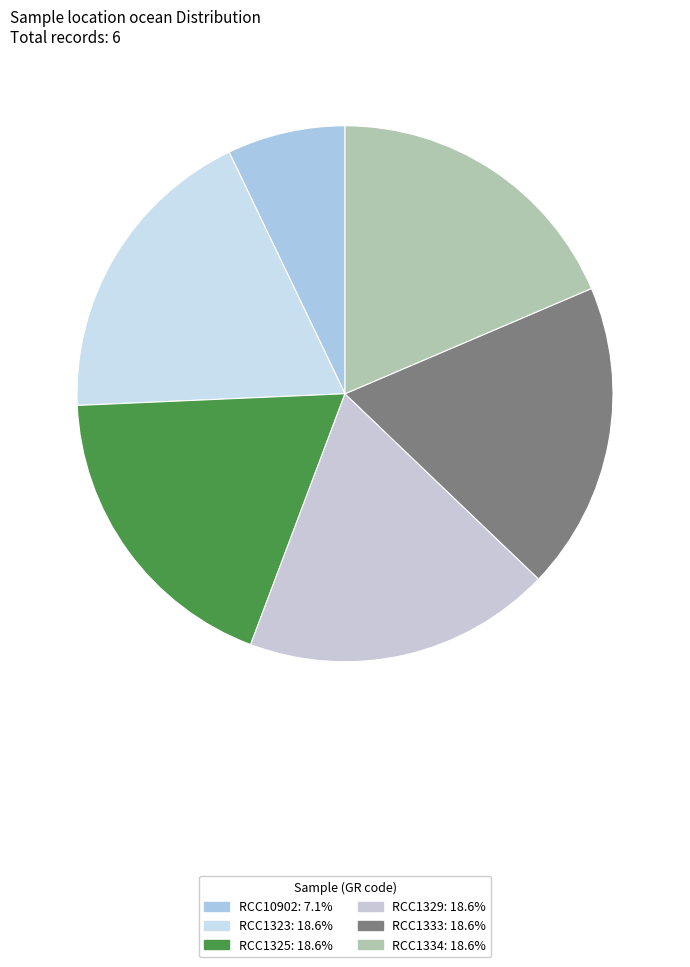

Count the number of slices in the pie.

6